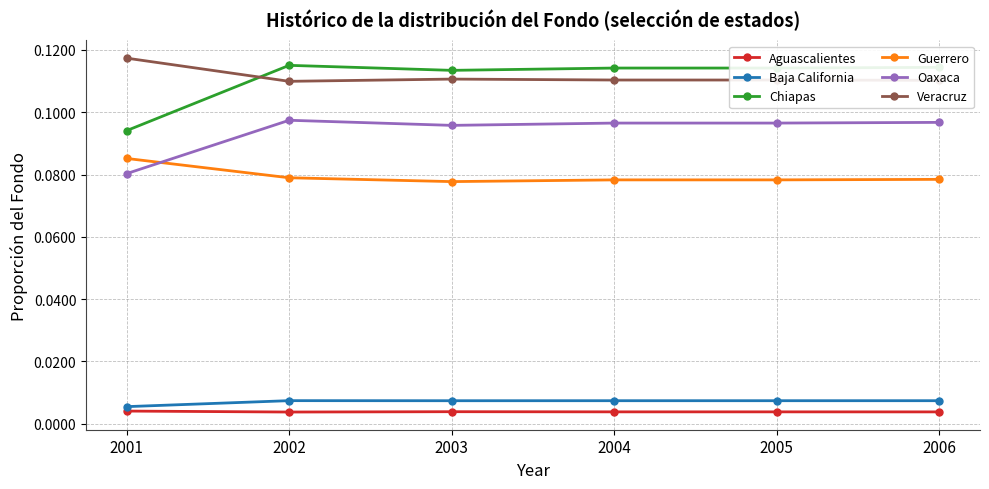

True or false: Chiapas and Oaxaca intersect in this chart.

False